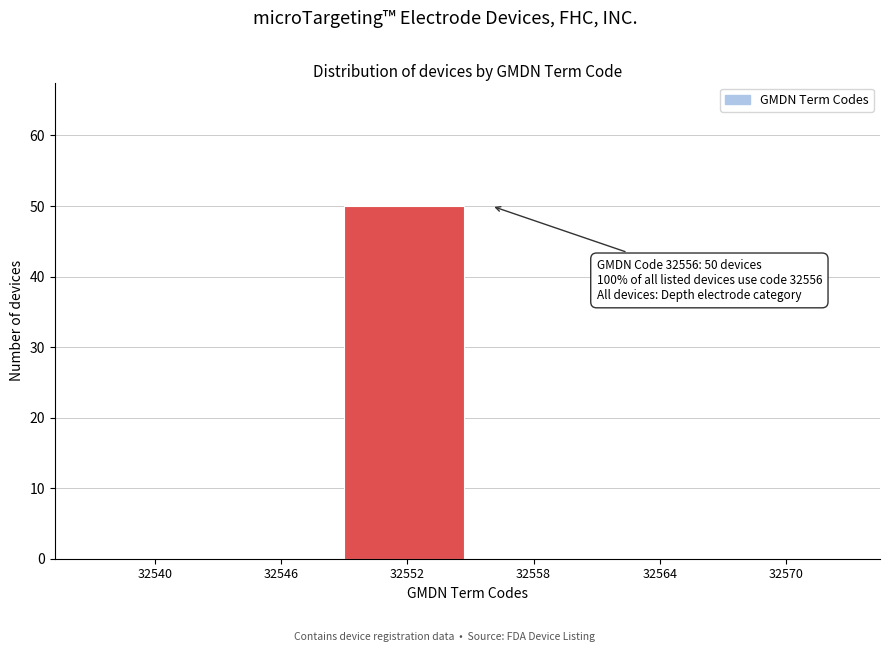

Reading left to right, transcribe all the data shown in this chart.

32540=0	32546=0	32552=50	32558=0	32564=0	32570=0